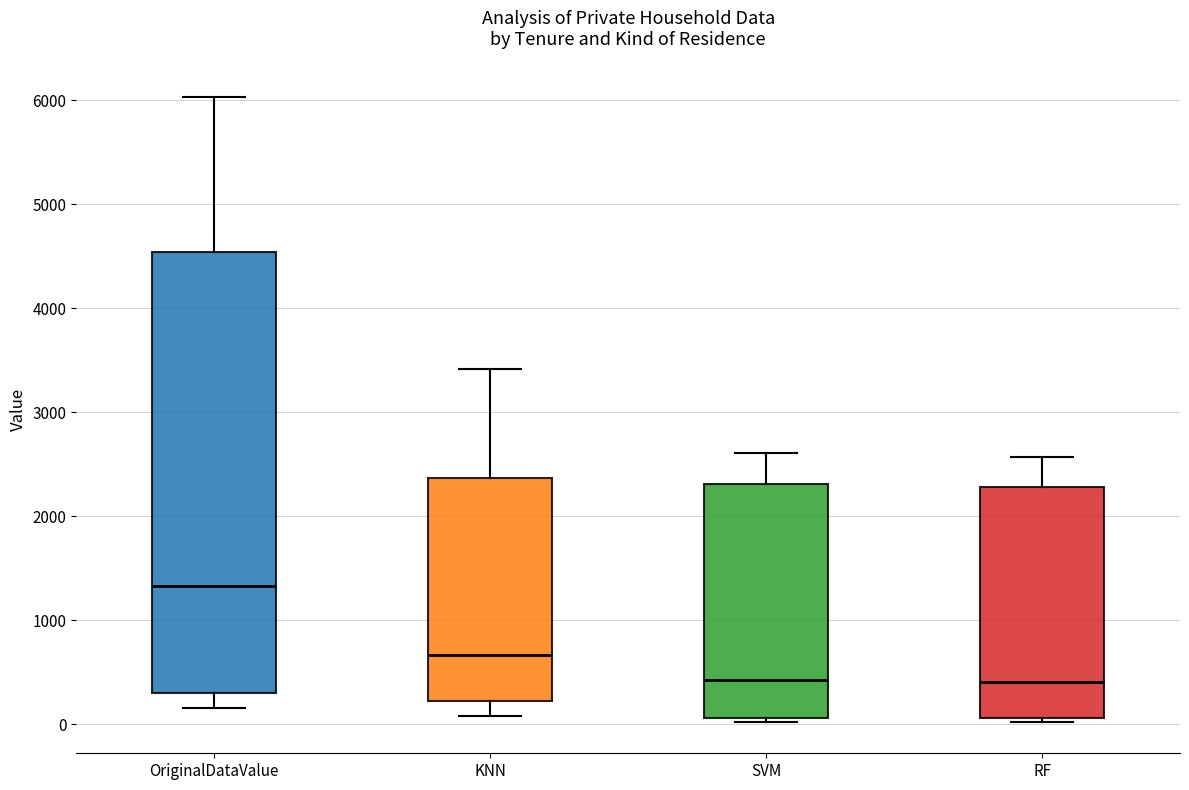

Which box's median line is the highest?

OriginalDataValue